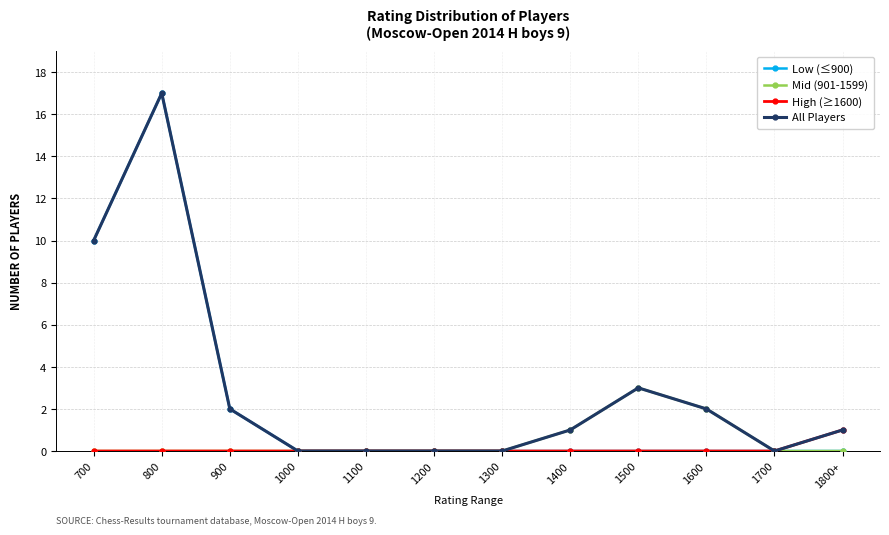

What is the maximum value for Low (≤900)?

17